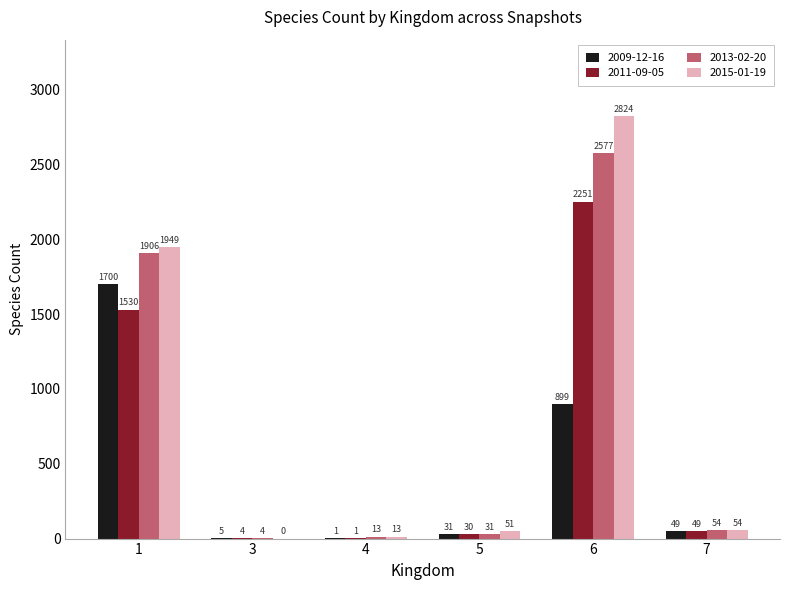

Between 1 and 4, which series saw the biggest shift?

2015-01-19